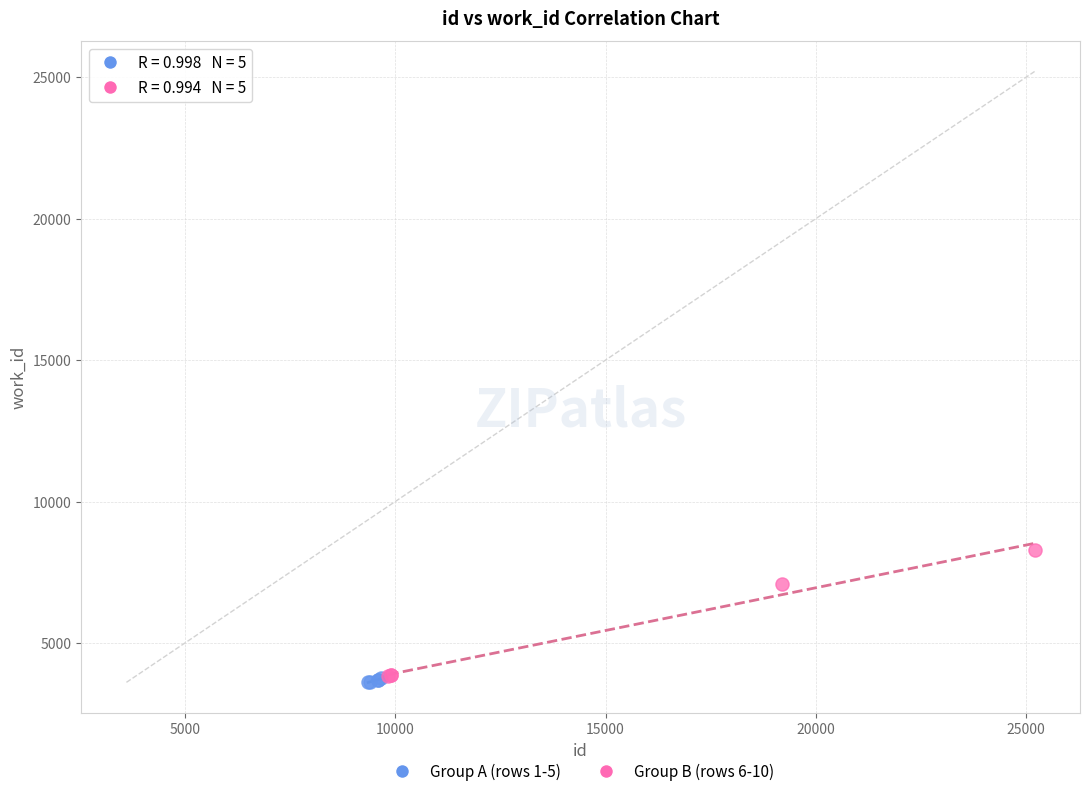

Which series reaches the maximum Y coordinate?

Group B (rows 6-10)